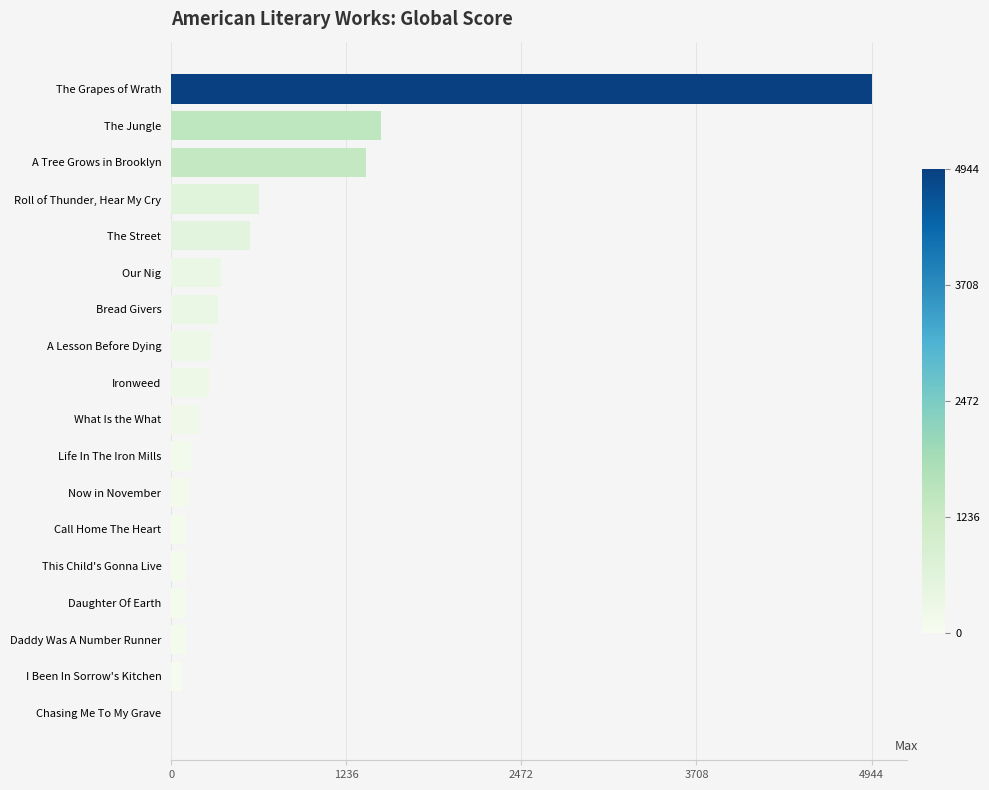

Count the number of categories in the chart.

18